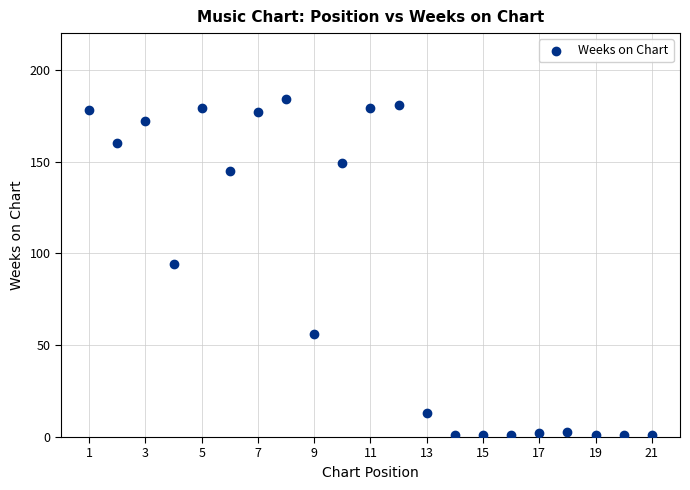

What is the range of X values (max minus min)?

20